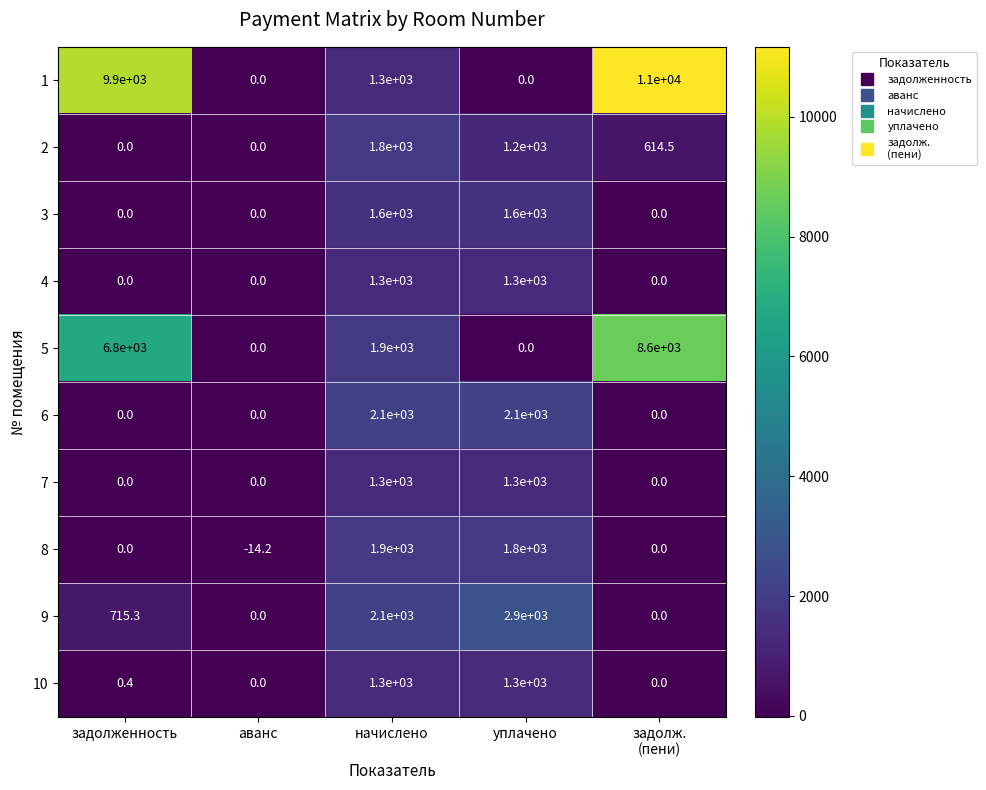

At how many categories does at least one series exceed 9503?

2